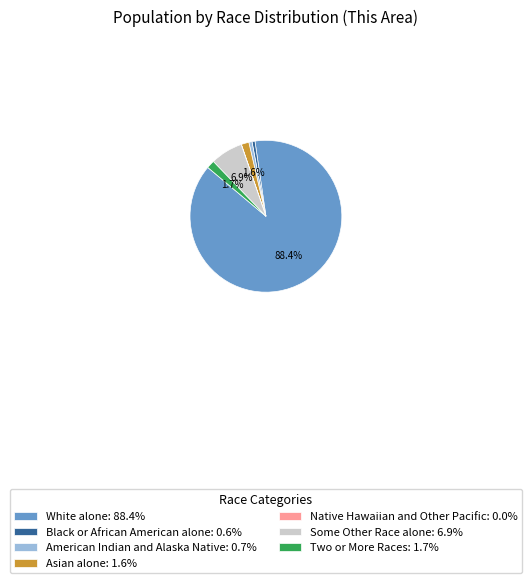

The Black or African American alone slice represents 11% of the pie. True or false?

False